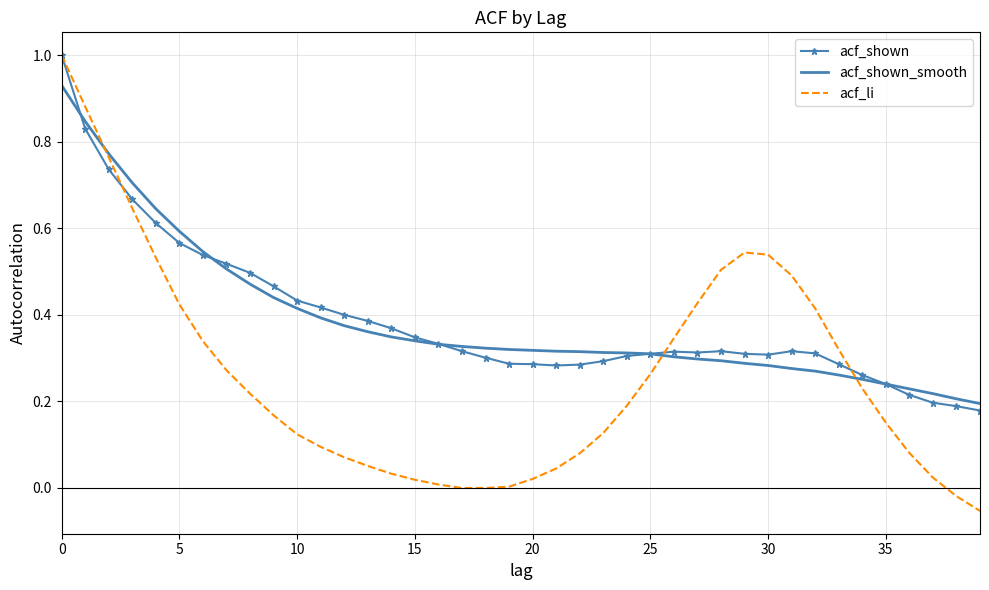

True or false: acf_li has more than 0 interior local peaks.

True